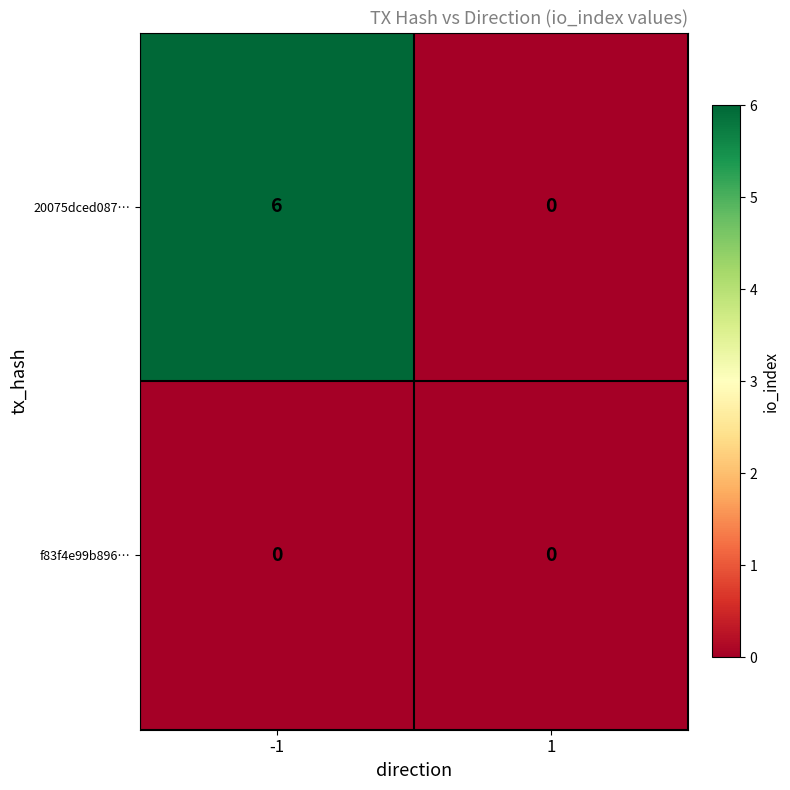

Which series has the largest range (max minus min)?

20075dced087…